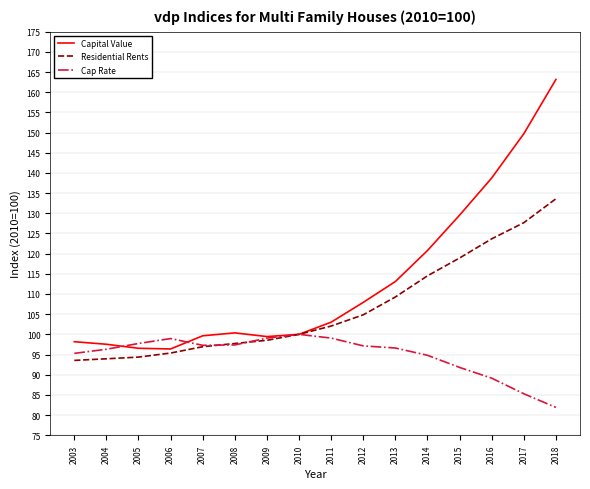

Is it true that Capital Value equals 107.9 at 2012?

True